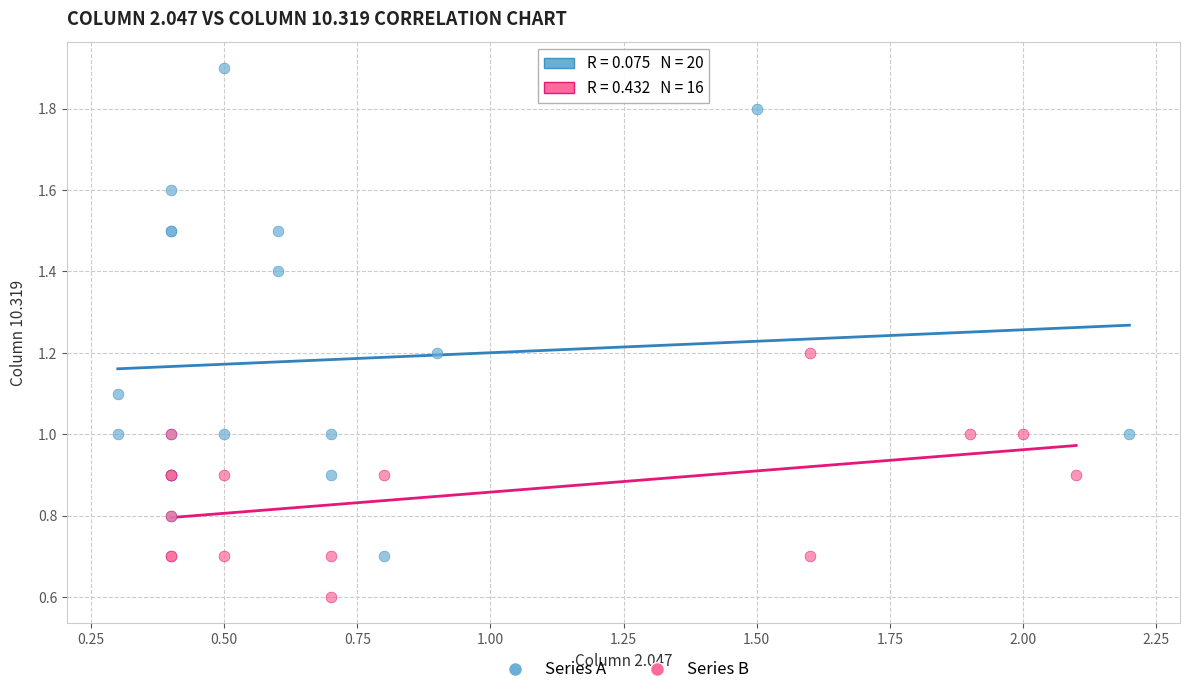

Which series contains the lowest Y value?

Series B